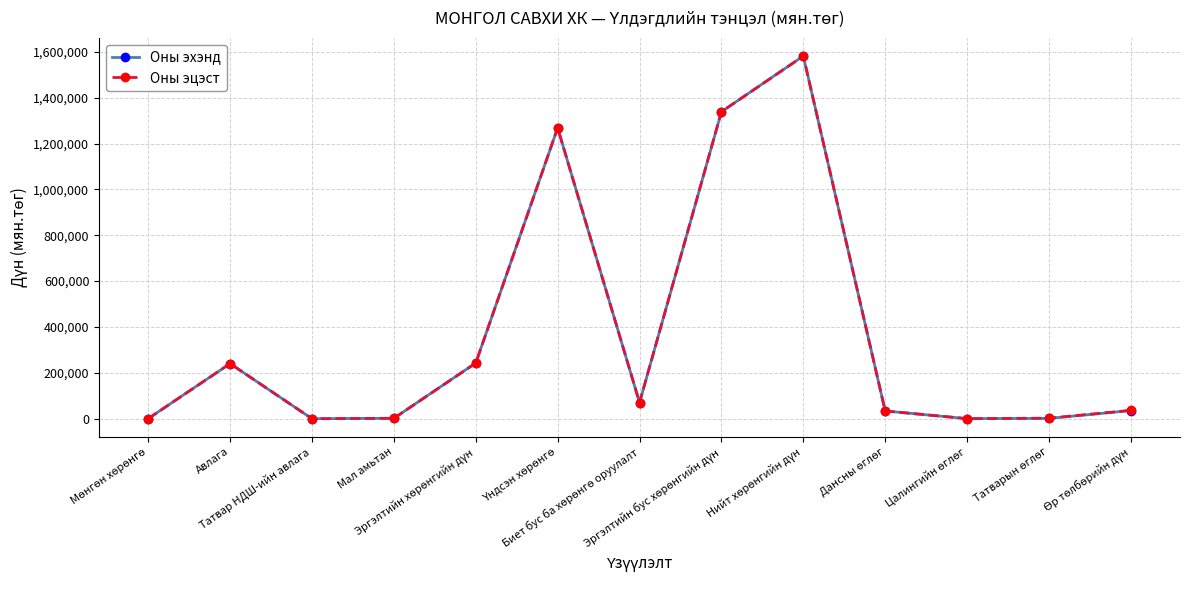

What is the value of the Оны эхэнд point at the 13th from the left?

35663.6